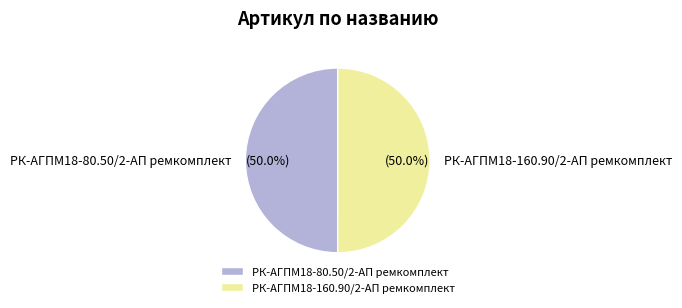

How many slices are in this pie chart?

2